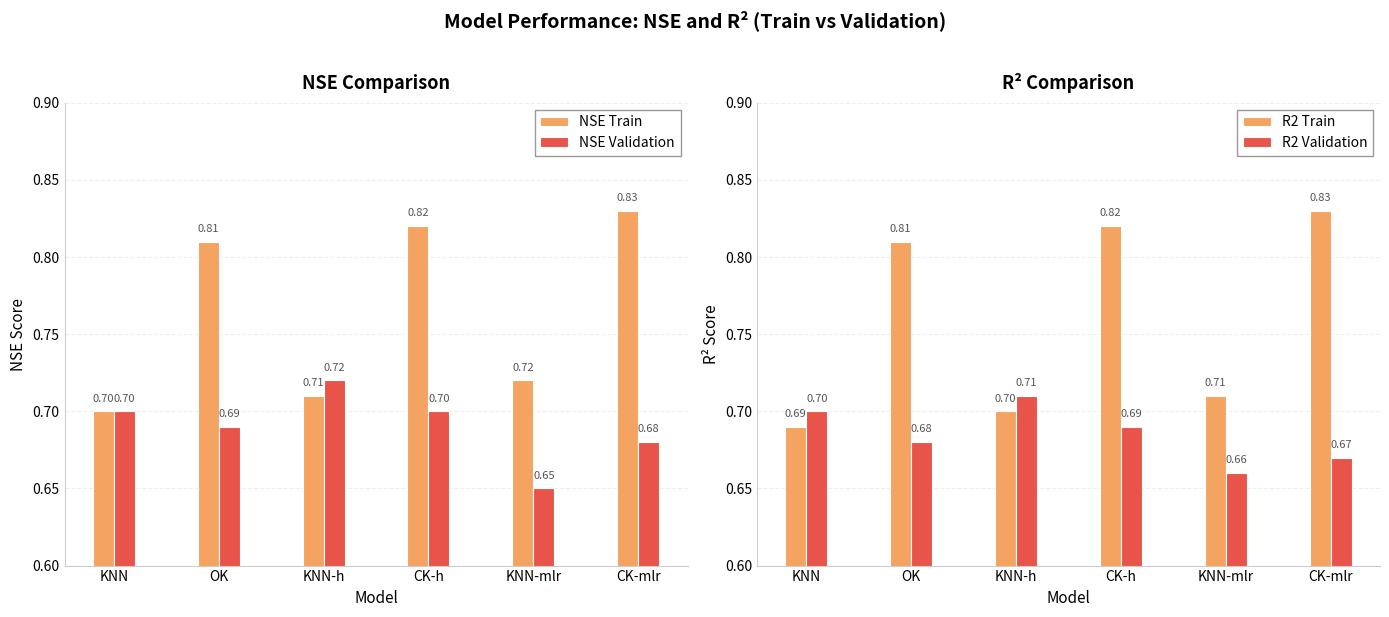

What is the difference between the second highest and minimum values in the NSE Train series?

0.1